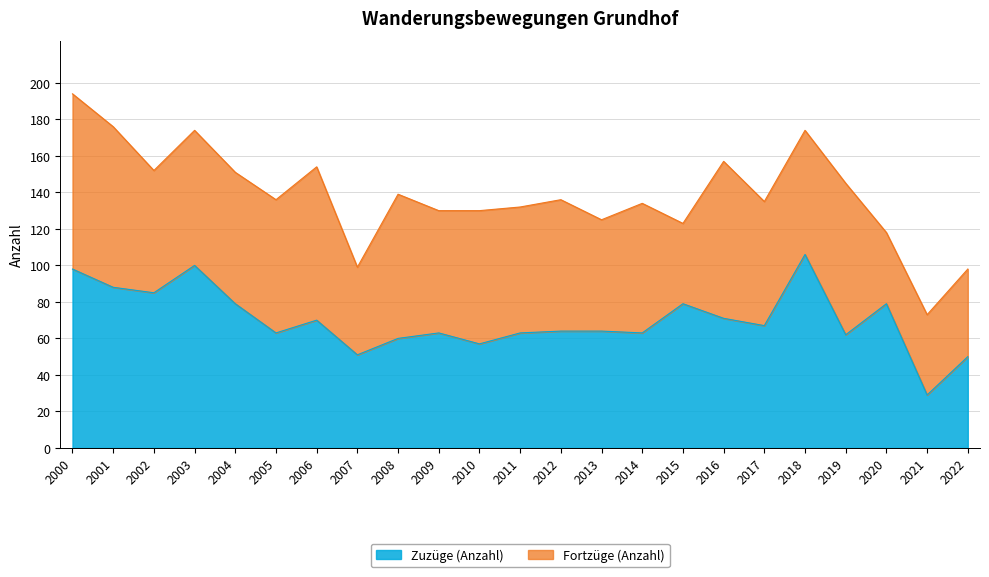

At which category does the data reach its first local peak?

2003